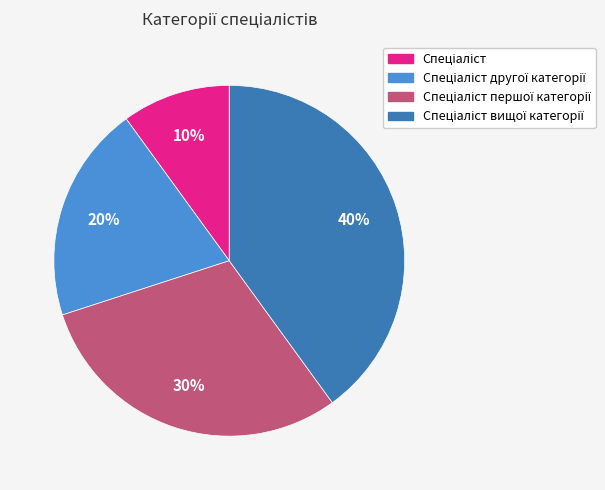

Does any single category account for the majority?

No